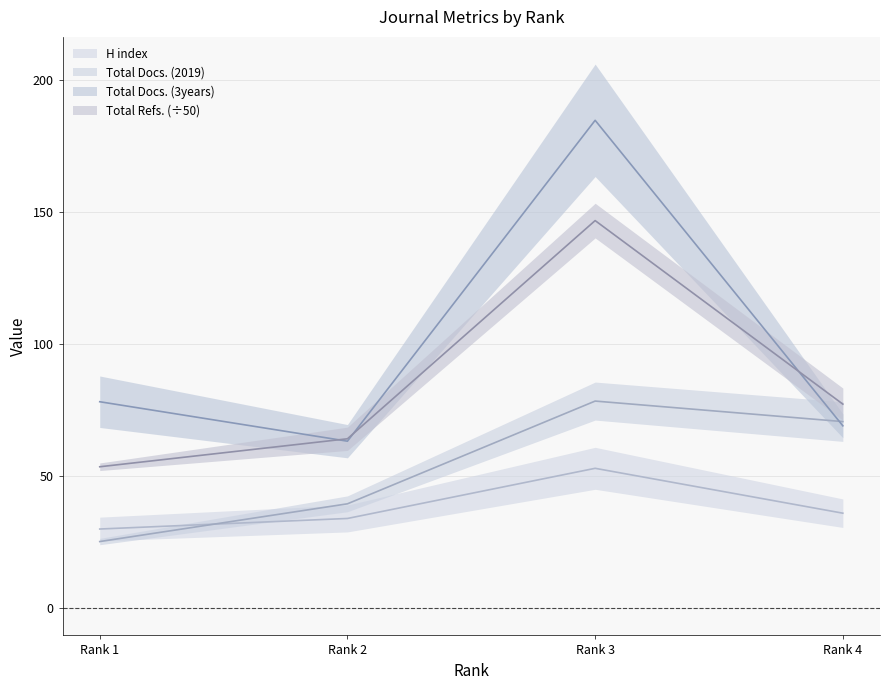

Where does the H index series first go above 36?

Rank 3